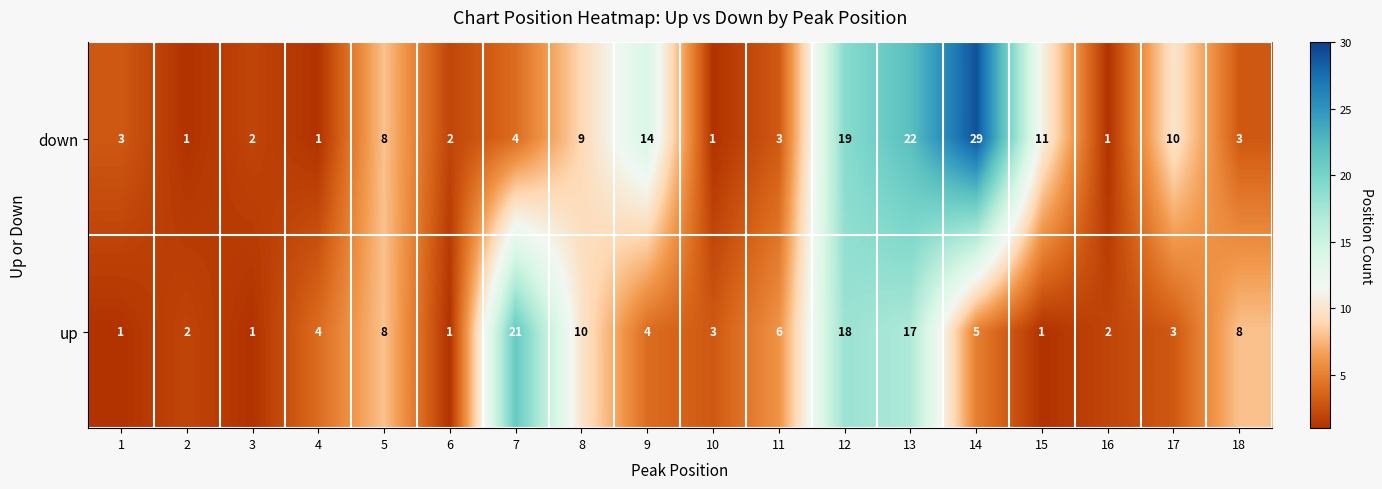

Rank the series at 6 from lowest to highest value.

up, down